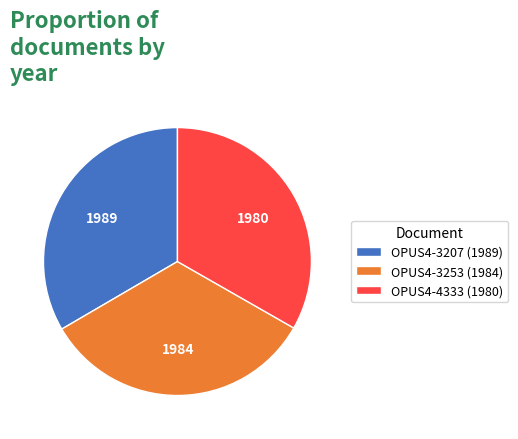

Do OPUS4-3253 (1984) and OPUS4-4333 (1980) together represent more than half of the pie?

Yes